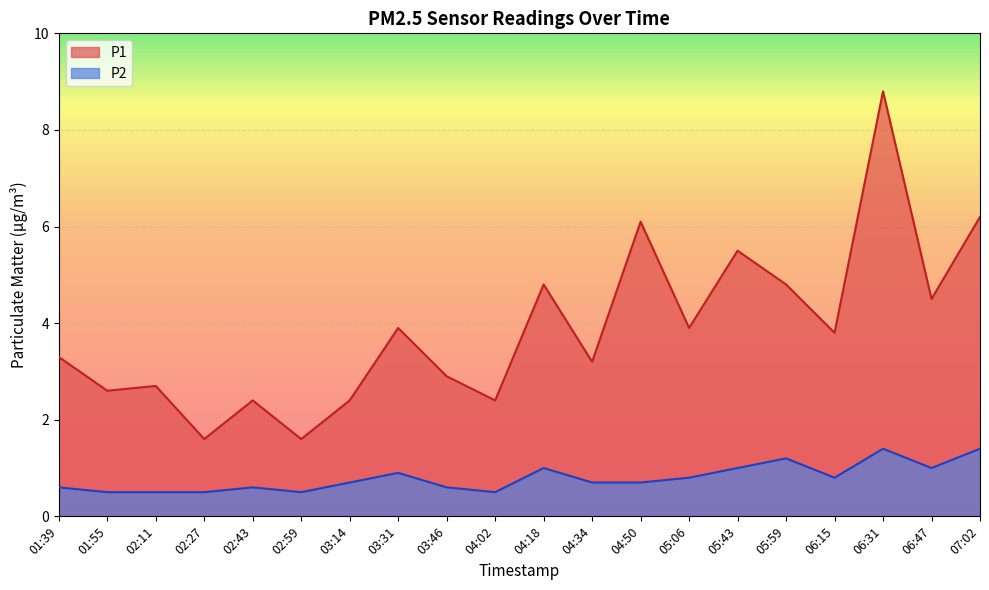

What is the average value of the P2 series?

0.8